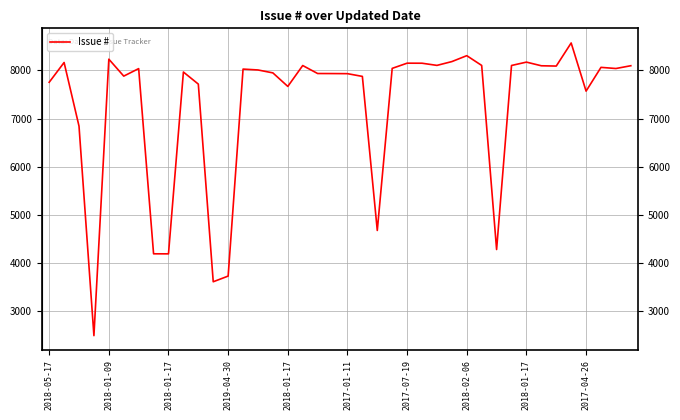

What is the maximum value shown in the chart?

8571